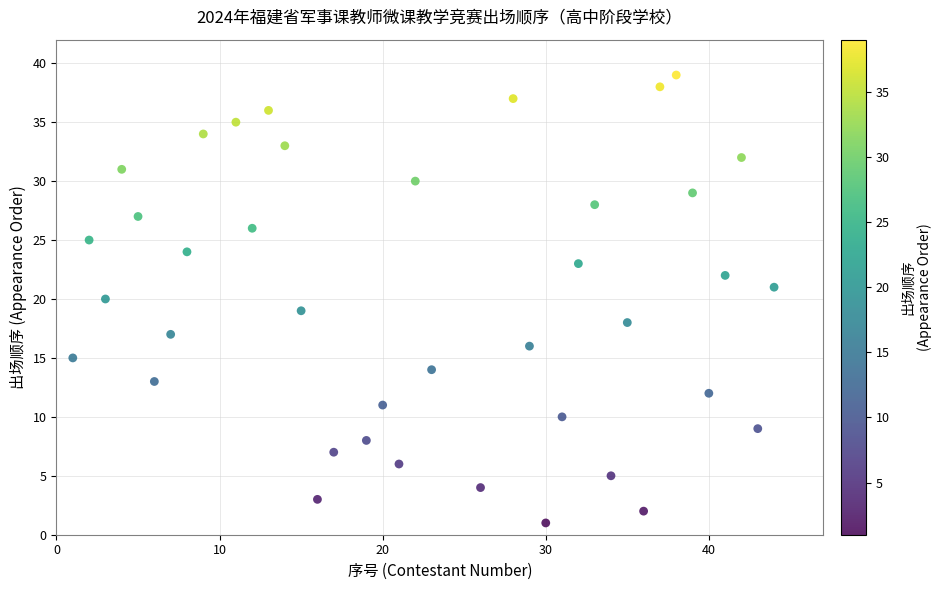

What is the range of Y values (max minus min)?

38